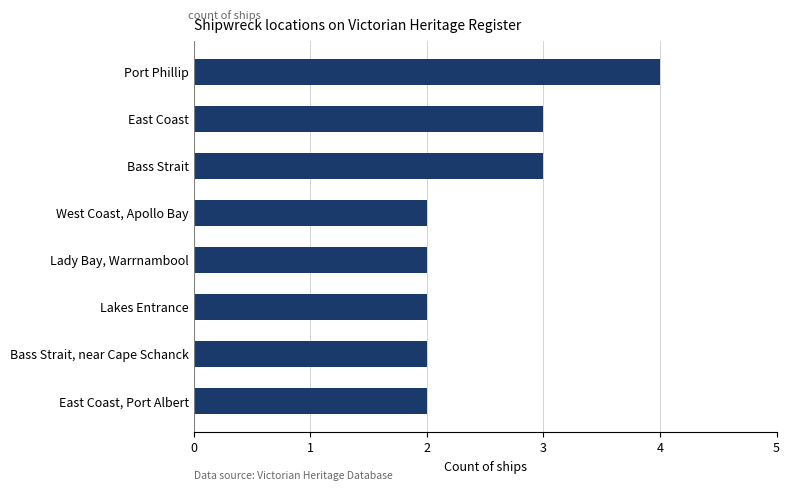

Count the number of data series in this chart.

1